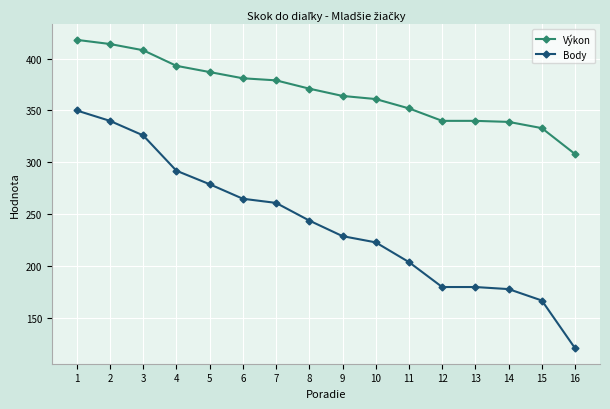

Which label corresponds to the largest value in the chart?

1